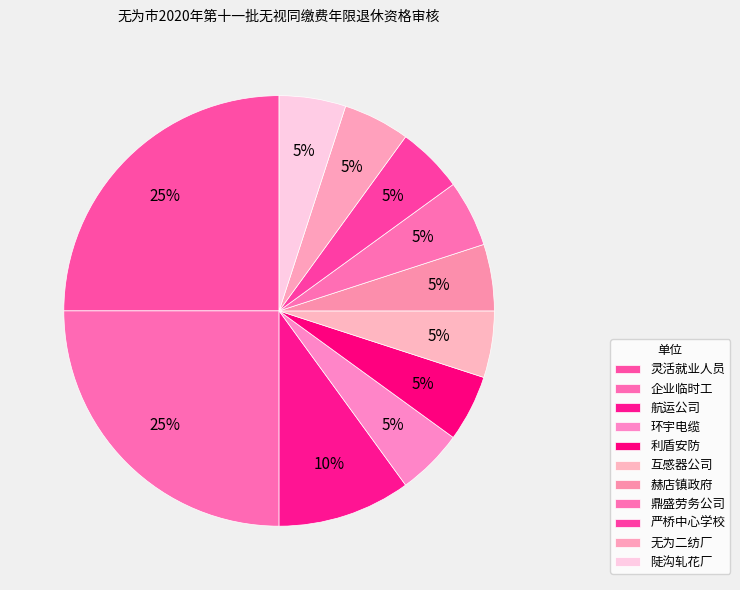

How many segments does this pie chart have?

11